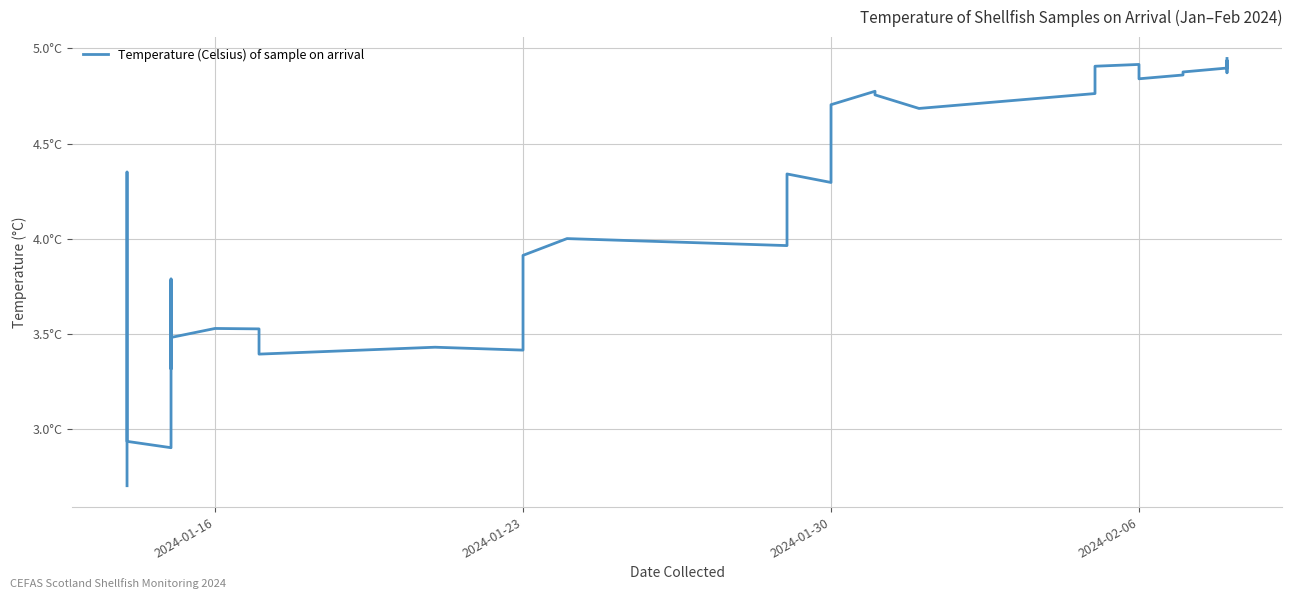

How many data points are less than 4?

17